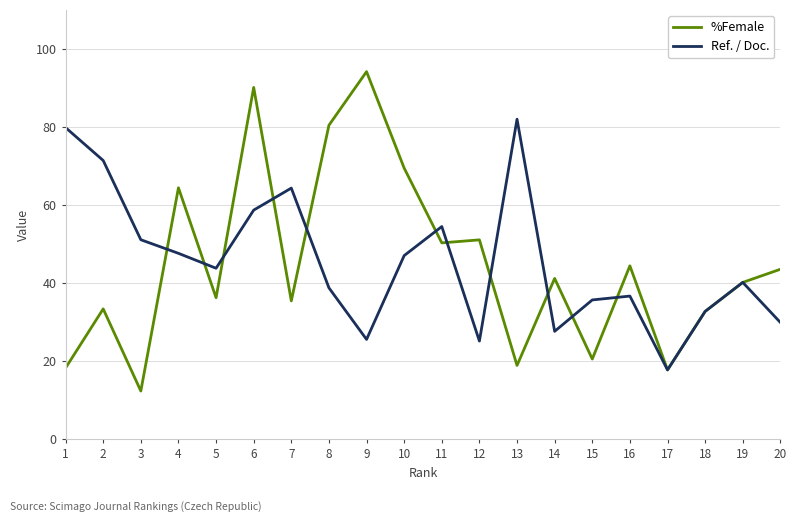

Rank the series at 10 from highest to lowest value.

%Female, Ref. / Doc.